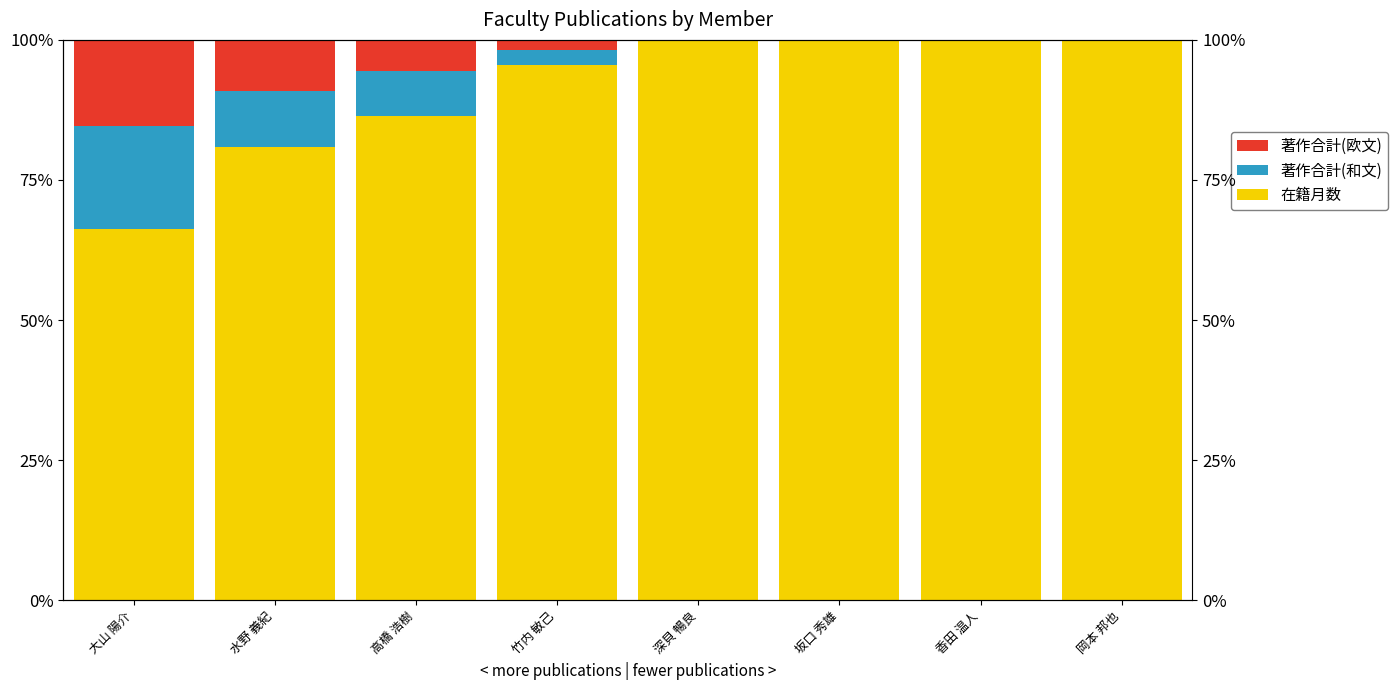

Which has a higher value, 岡本 邦也 or 竹内 敏己?

岡本 邦也